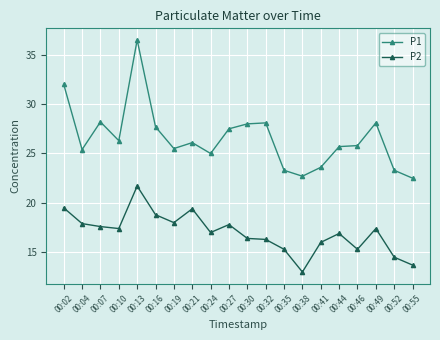

At which category is the sum across all series the highest?

00:13